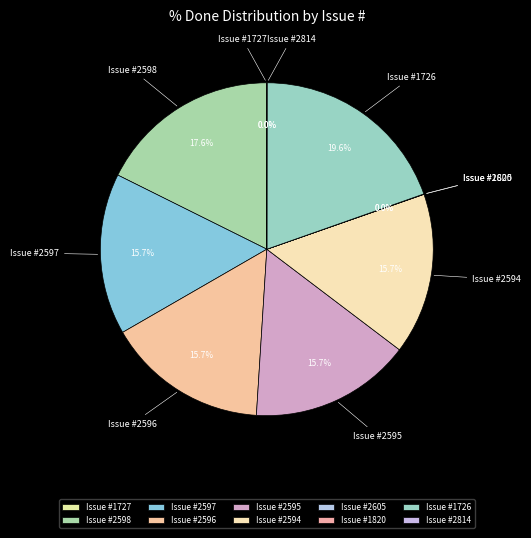

Which slice is the largest?

Issue #1726